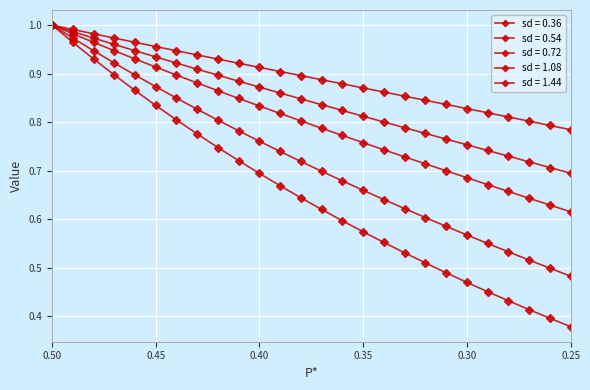

How many series are shown in this chart?

5